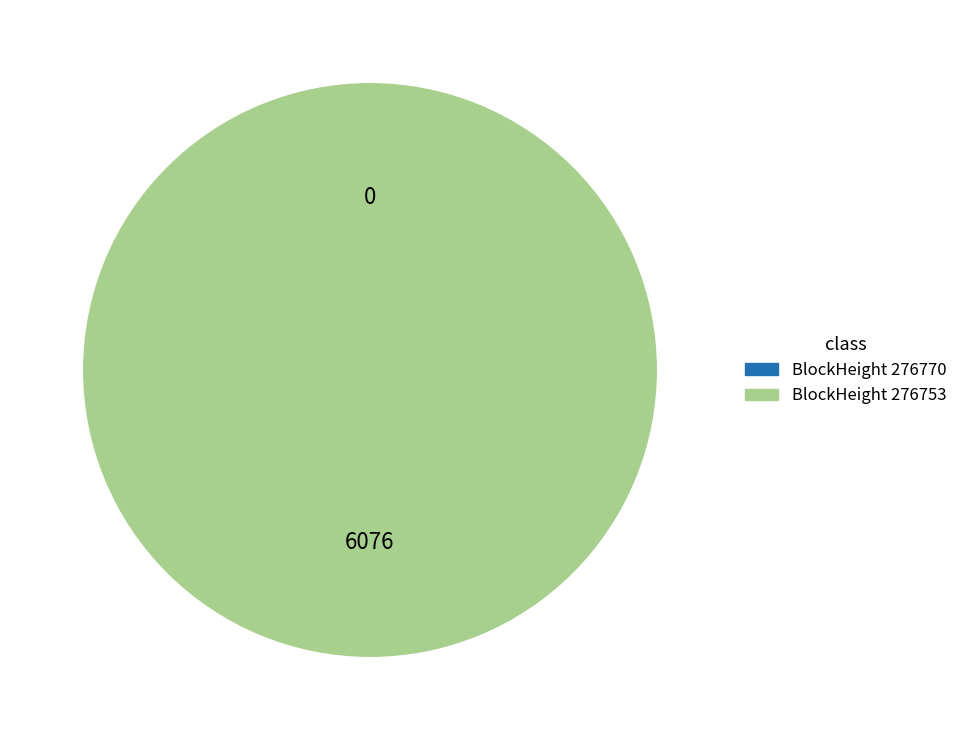

What is the majority slice?

276753